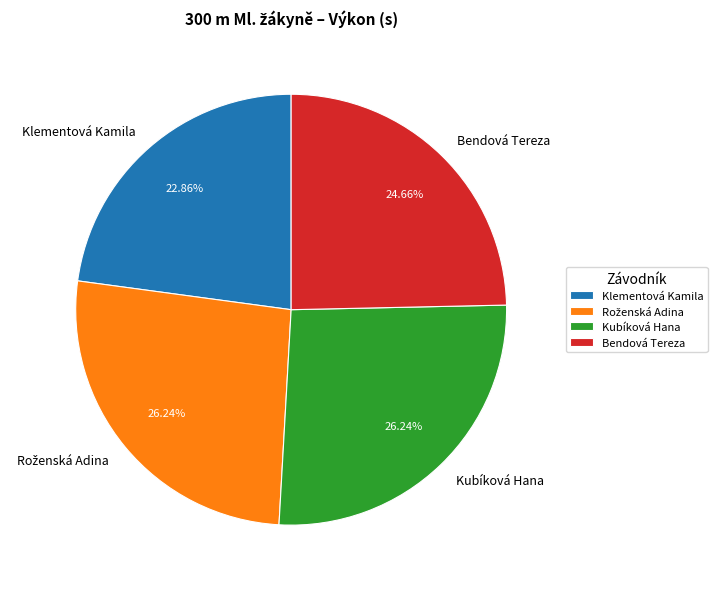

Approximately how many times larger is the value at Bendová Tereza compared to Klementová Kamila?

1.1